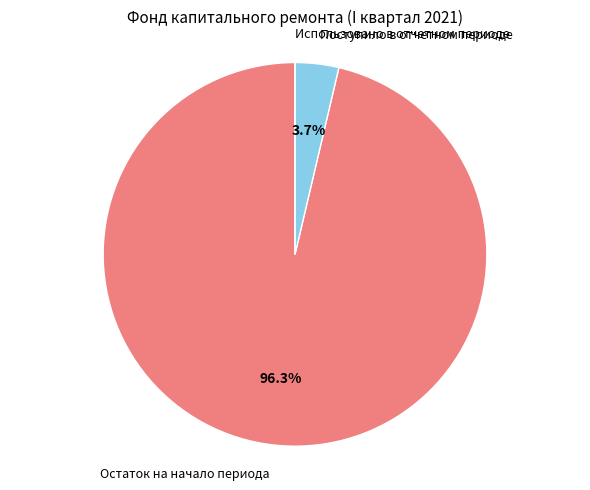

Does any single category account for the majority?

Yes